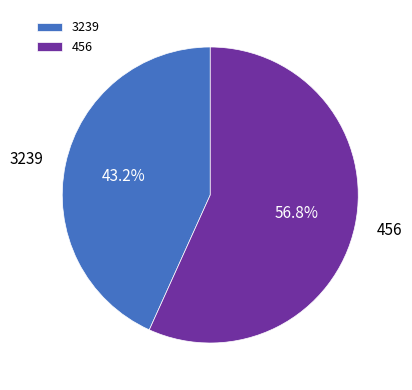

To the nearest percent, what portion does 3239 represent?

43%